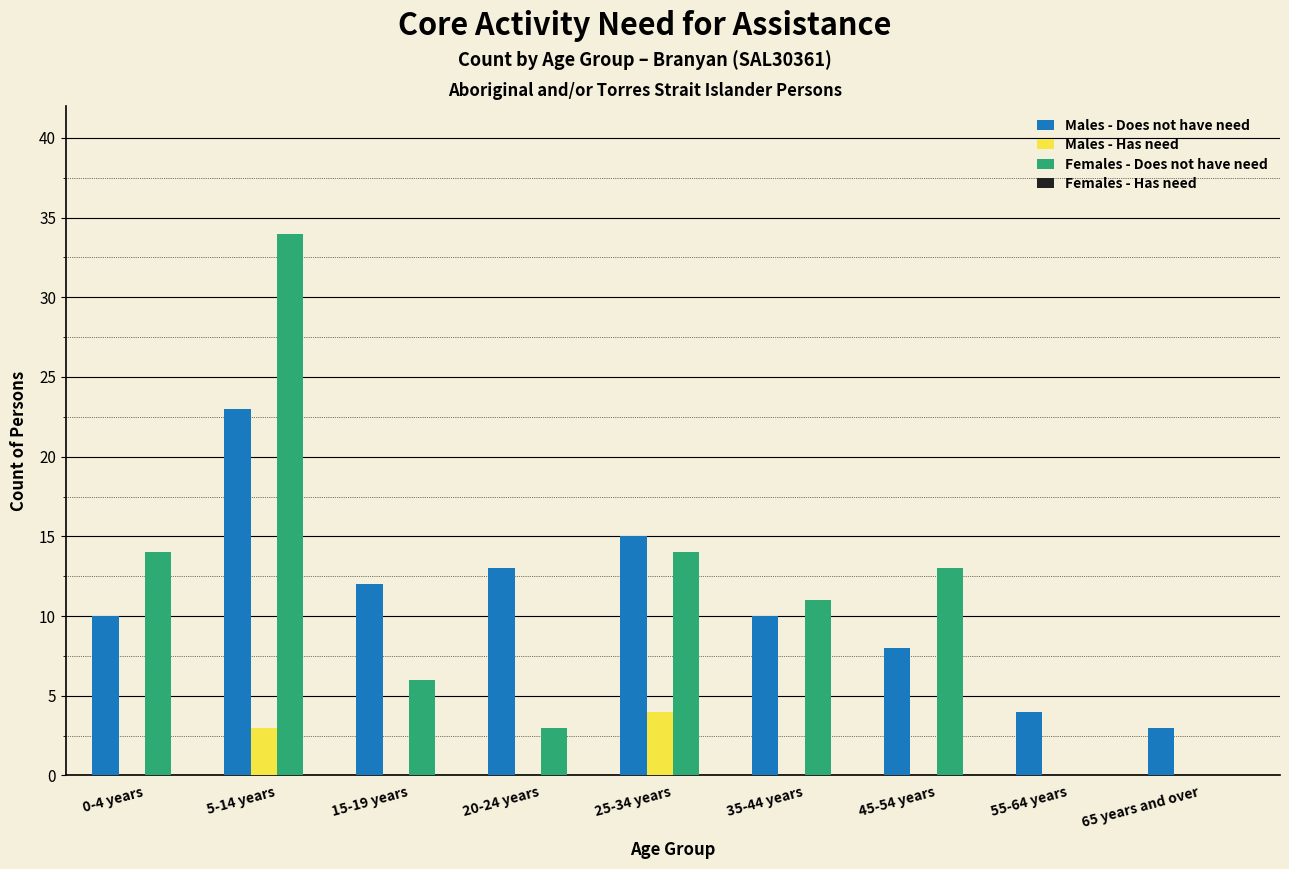

Reading left to right, transcribe all the data shown in this chart.

Males - Does not have need: 0-4 years=10	5-14 years=23	15-19 years=12	20-24 years=13	25-34 years=15	35-44 years=10	45-54 years=8	55-64 years=4	65 years and over=3
Males - Has need: 0-4 years=0	5-14 years=3	15-19 years=0	20-24 years=0	25-34 years=4	35-44 years=0	45-54 years=0	55-64 years=0	65 years and over=0
Females - Does not have need: 0-4 years=14	5-14 years=34	15-19 years=6	20-24 years=3	25-34 years=14	35-44 years=11	45-54 years=13	55-64 years=0	65 years and over=0